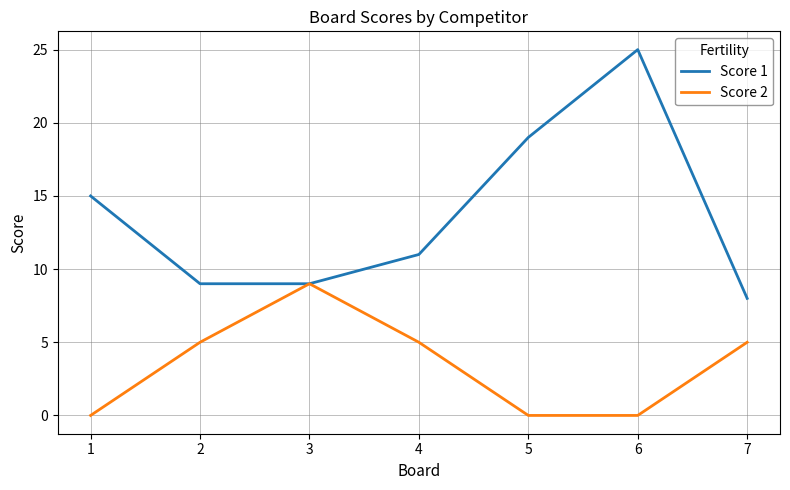

Is the value of Score 1 at 6 greater than the value of Score 2 at 3?

Yes